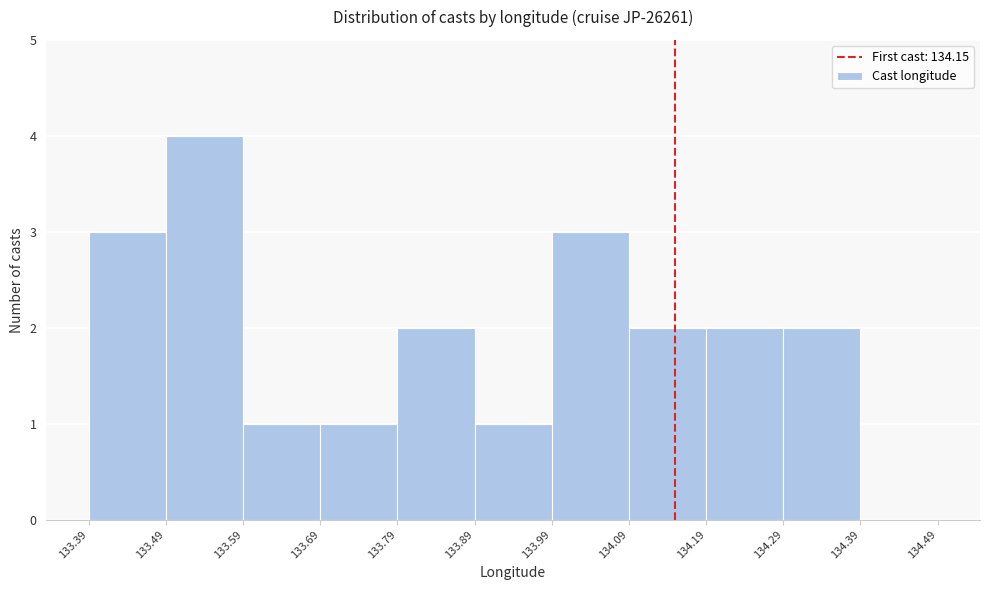

Reading left to right, transcribe this chart: for each bar, give the range it covers on the x-axis and its height. The values are not printed on the chart, so give them approximately, as read against the axis.

133.39 to 133.49: 3
133.49 to 133.59: 4
133.59 to 133.69: 1
133.69 to 133.79: 1
133.79 to 133.89: 2
133.89 to 133.99: 1
133.99 to 134.09: 3
134.09 to 134.19: 2
134.19 to 134.29: 2
134.29 to 134.39: 2
134.39 to 134.49: 0